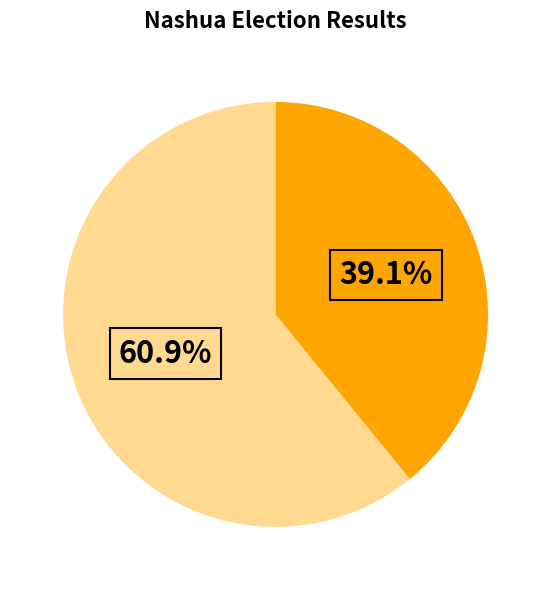

Does any single category account for the majority?

Yes